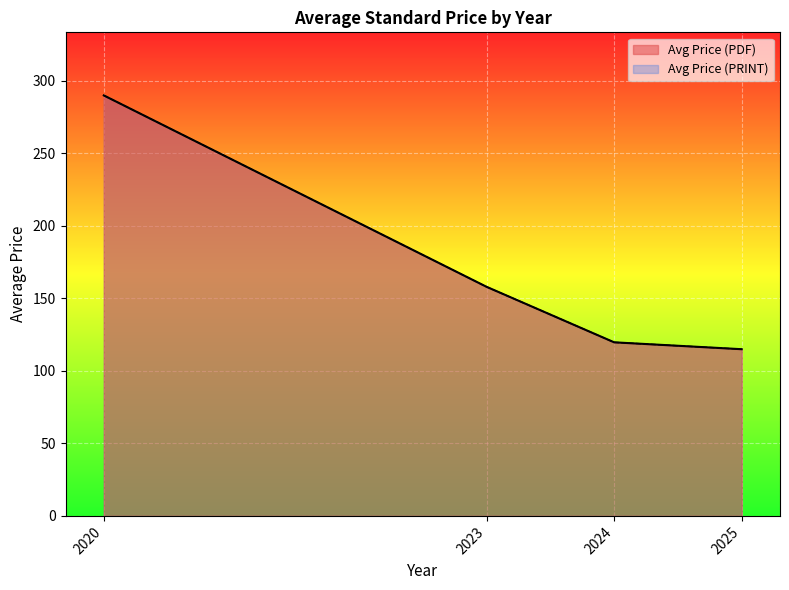

Does the chart display data point markers on the line(s)?

No